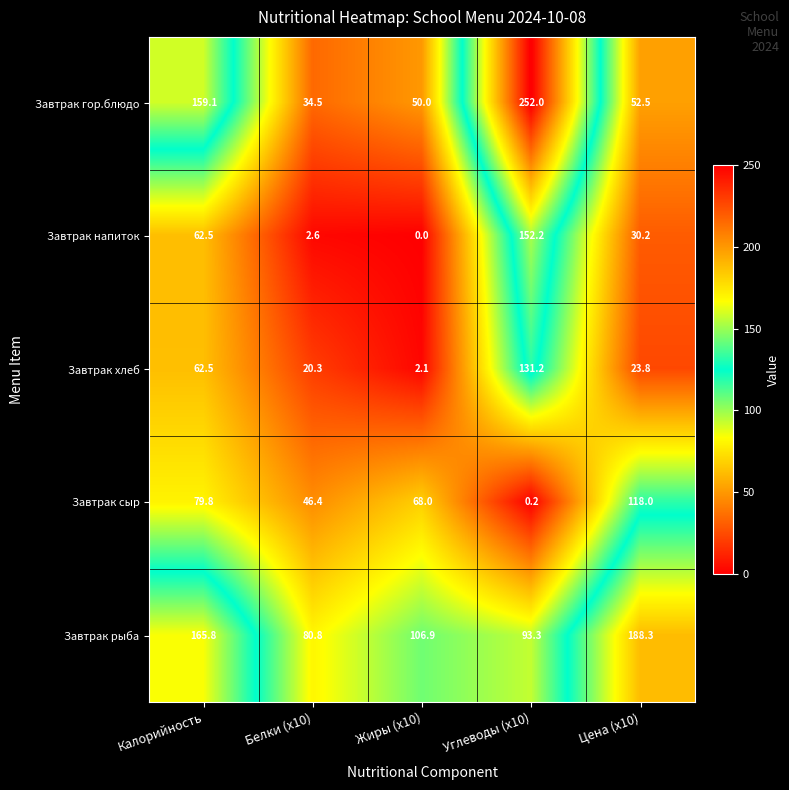

Reading left to right, what are all the values shown in this chart?

Завтрак гор.блюдо: 159.1	34.5	50.0	252.0	52.5
Завтрак напиток: 62.5	2.6	0.0	152.2	30.2
Завтрак хлеб: 62.5	20.3	2.1	131.2	23.8
Завтрак сыр: 79.8	46.4	68.0	0.2	118.0
Завтрак рыба: 165.8	80.8	106.9	93.3	188.3